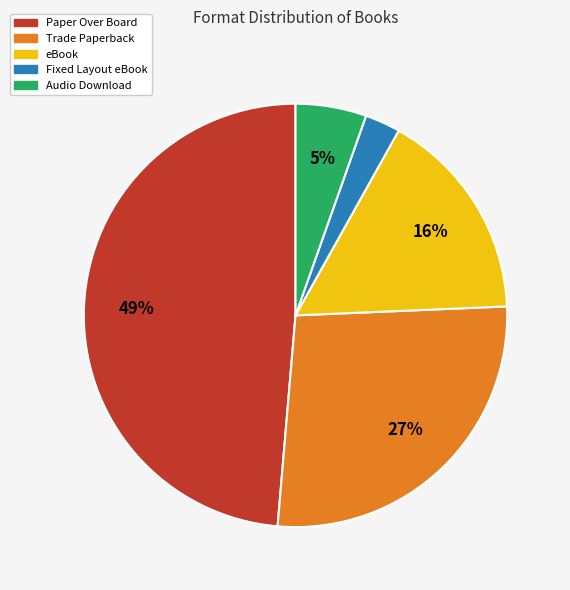

How many slices are in this pie chart?

5